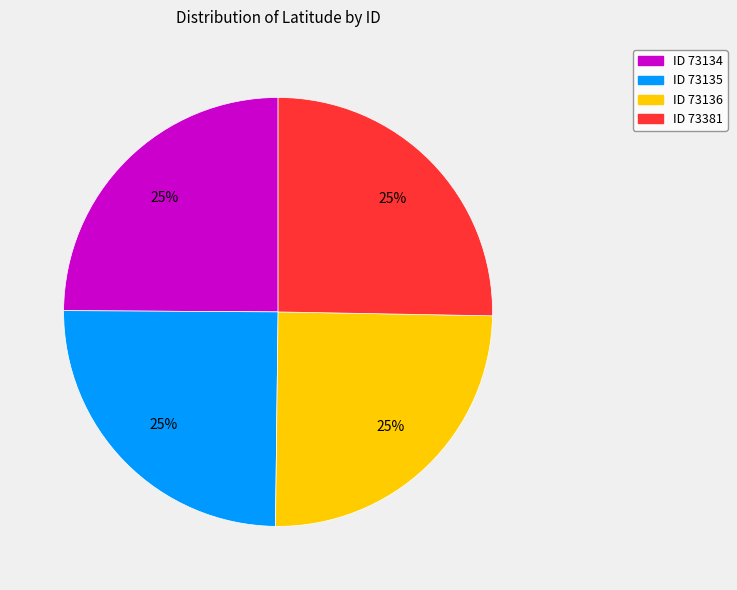

Does any single category account for the majority?

No